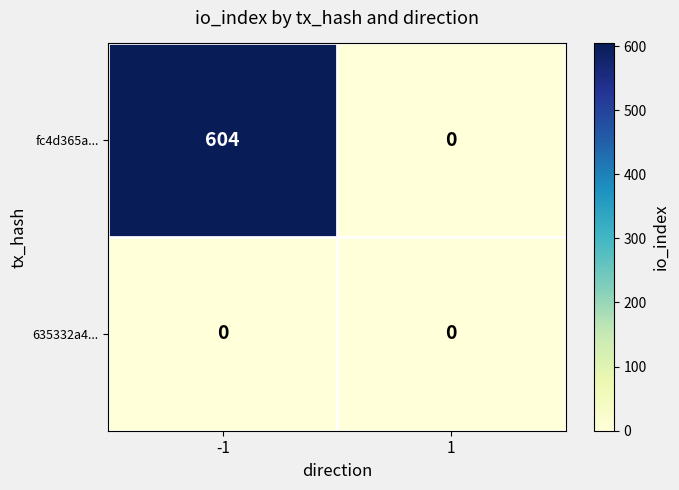

Reading right to left, what are all the values shown in this chart?

fc4d365a...: 1=0	-1=604
635332a4...: 1=0	-1=0